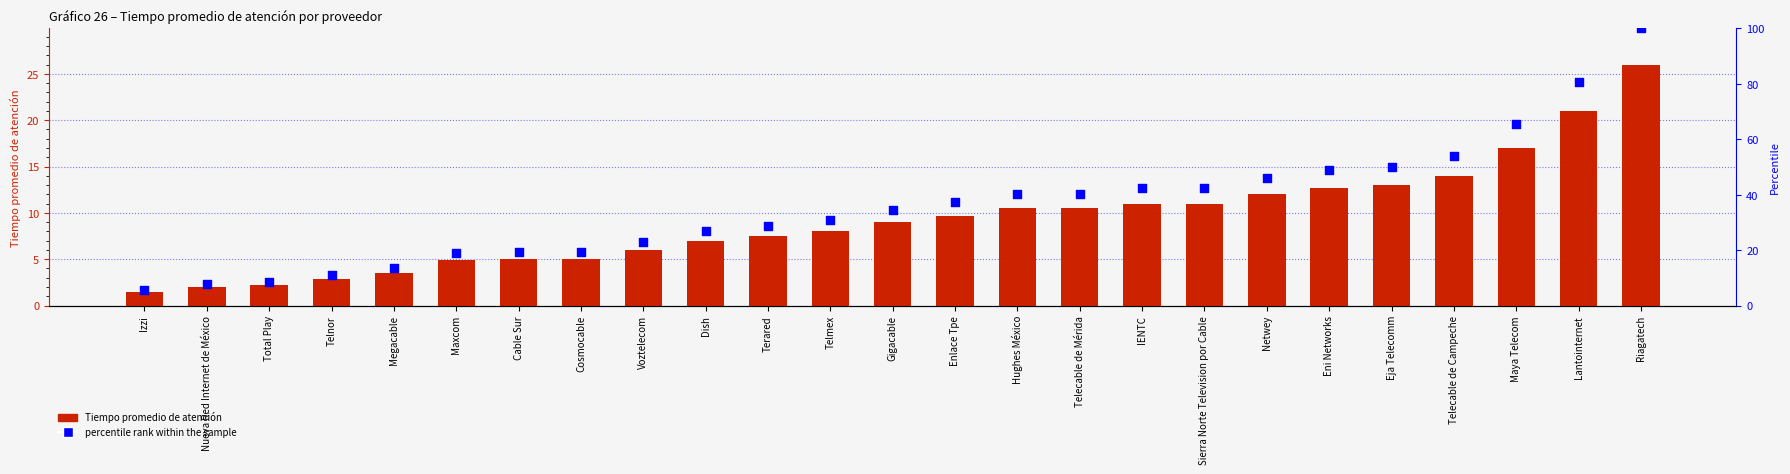

At which category is the sum across all series the highest?

Riagatech